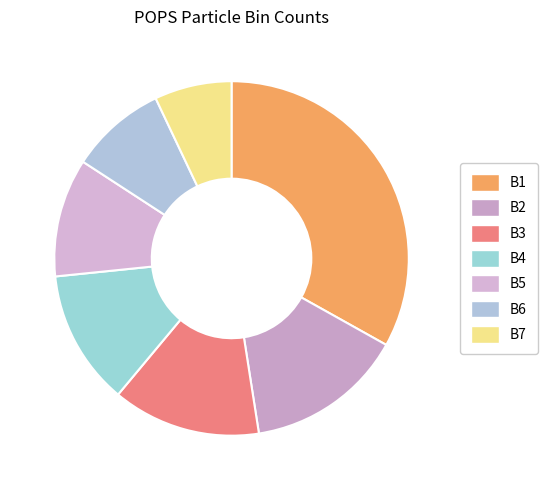

Does B2 represent more than half of the total?

No